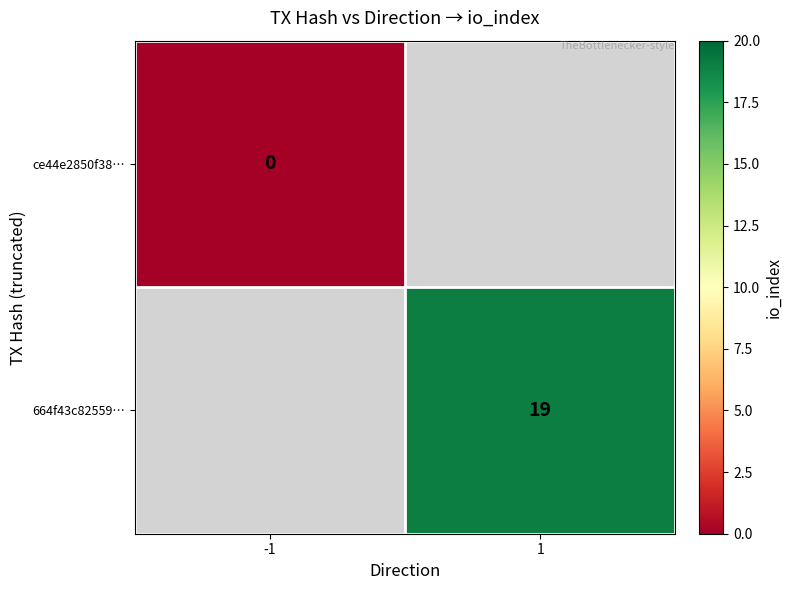

Which series has the largest range (max minus min)?

ce44e2850f38…